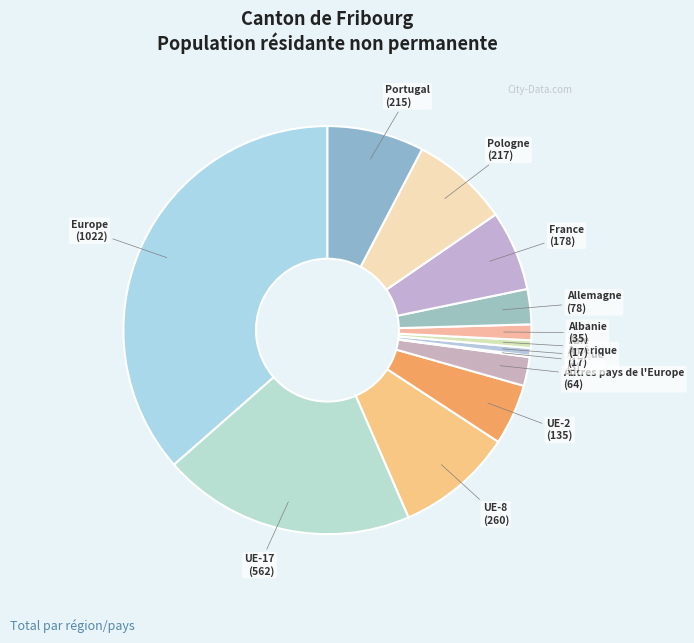

How many segments does this pie chart have?

13